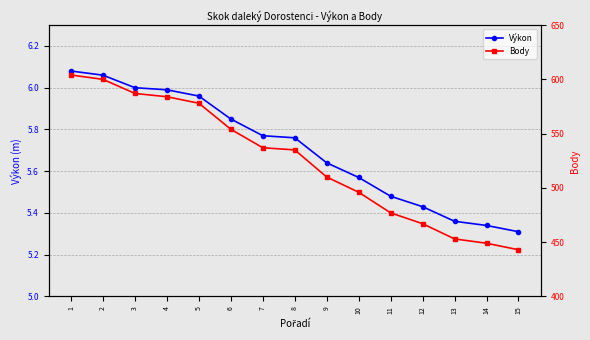

What is the value of the Výkon point at the 14th from the left?

5.3